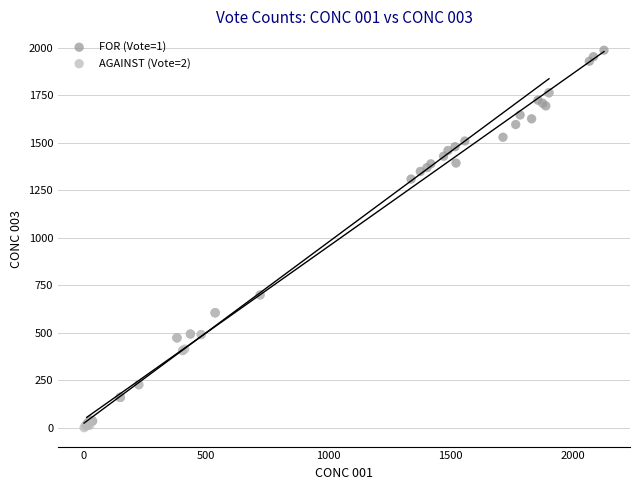

Which series reaches the maximum Y coordinate?

FOR (Vote=1)